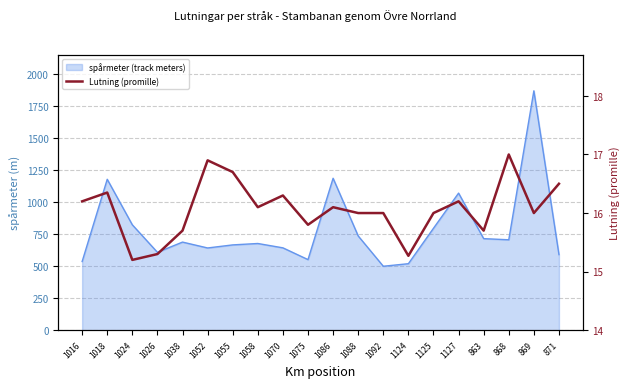

What is the value of the 8th point from the left?

16.1